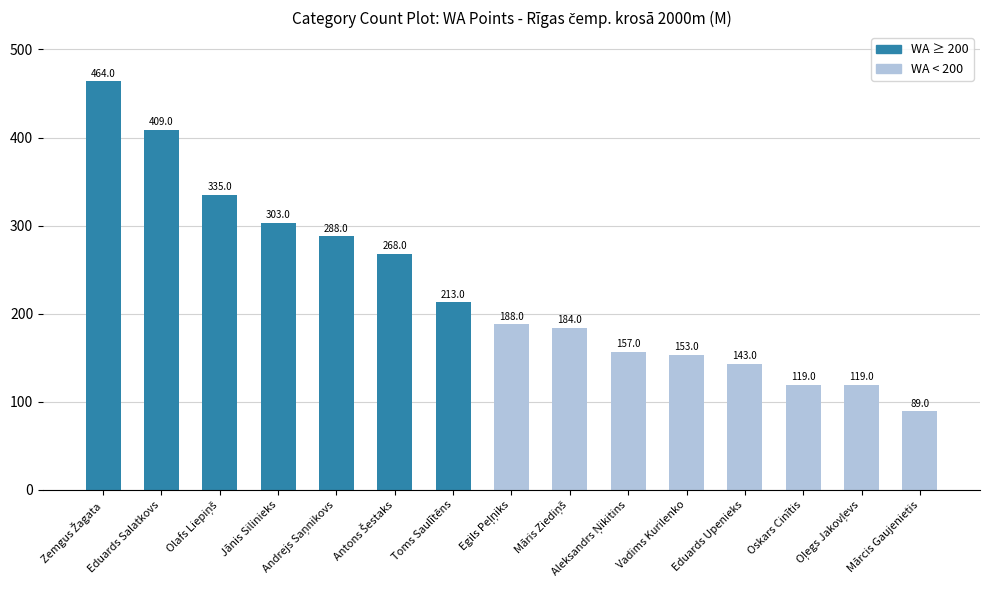

How many series are shown in this chart?

1